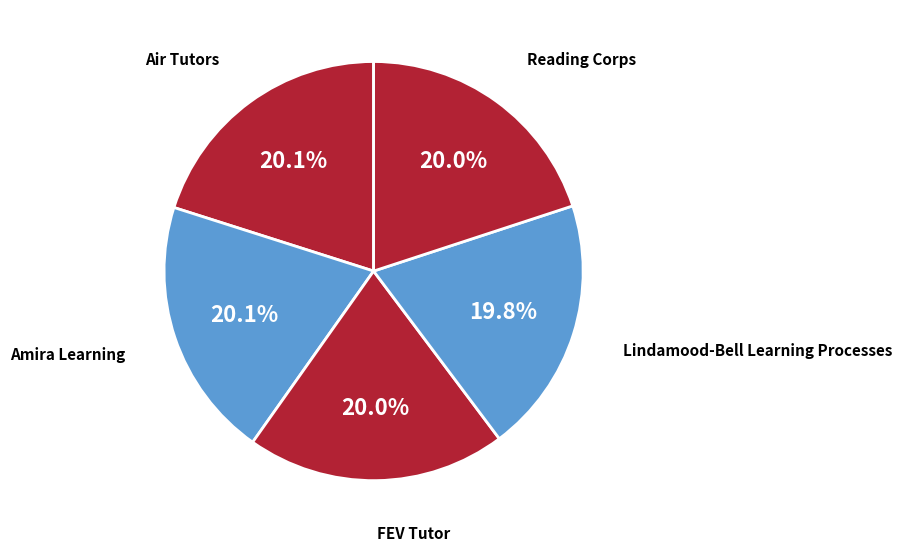

What percentage do Reading Corps and Air Tutors together represent?

40.1%